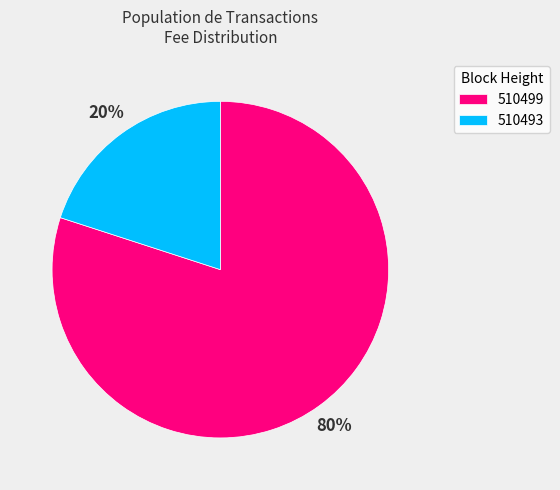

Is it true that 510493 is 13% of the pie?

False